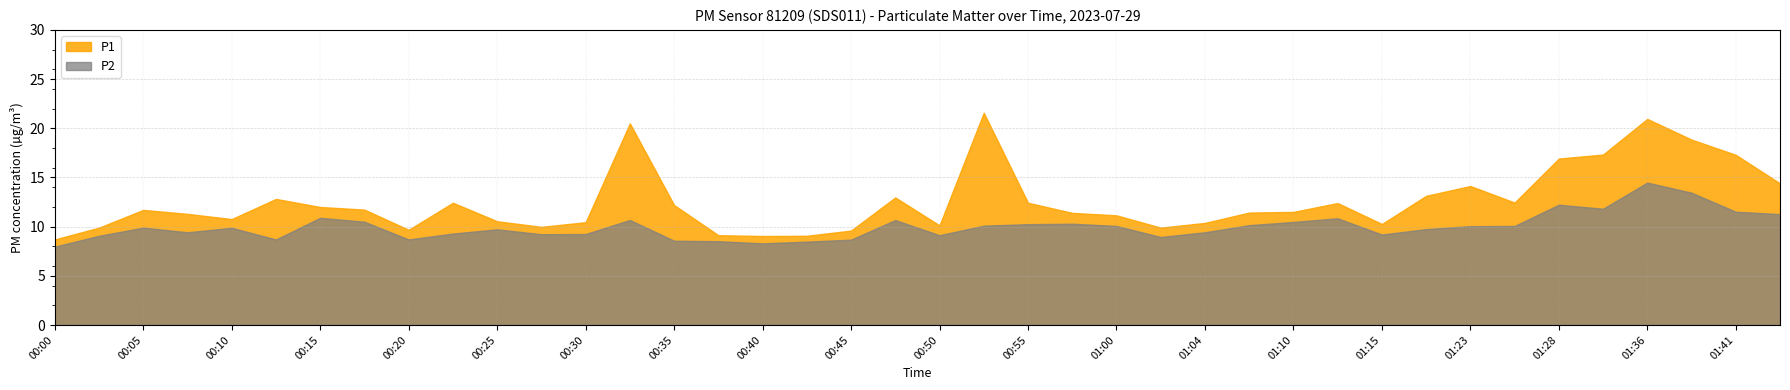

At which label does P1 first exceed 11?

00:05